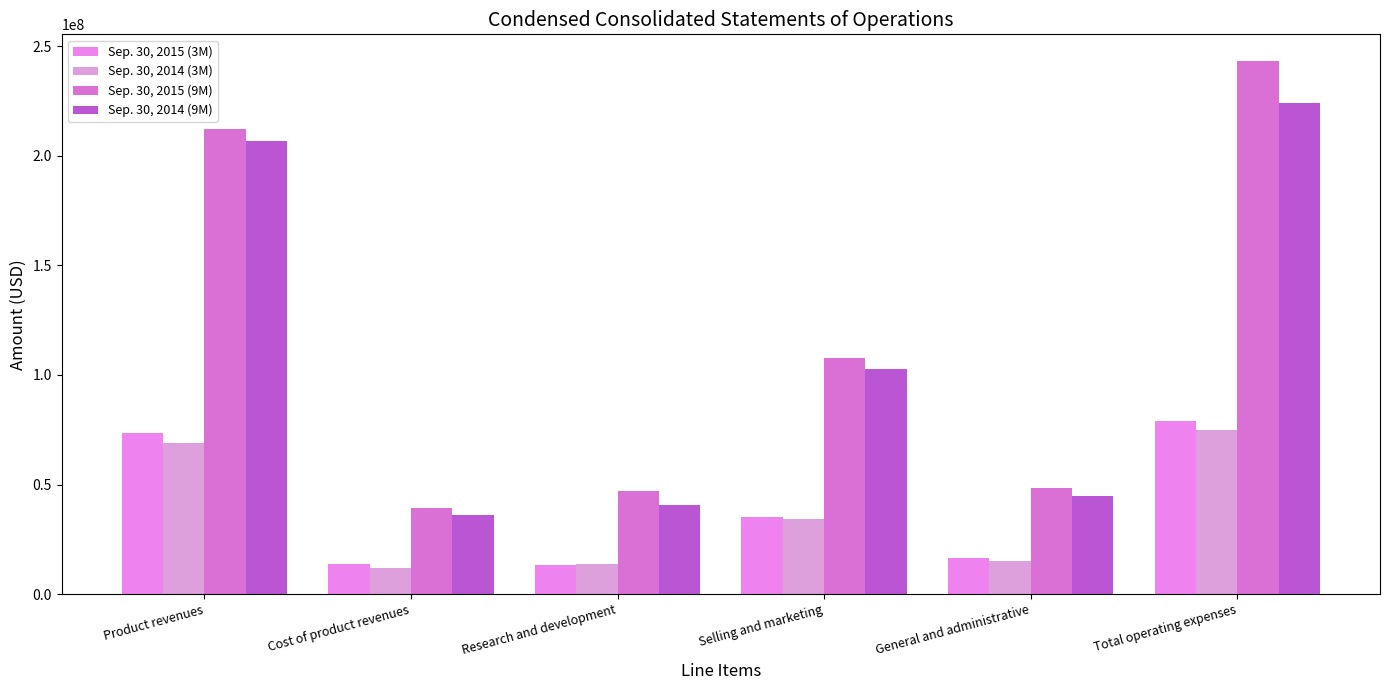

Which series has the widest spread of values?

Sep. 30, 2015 (9M)